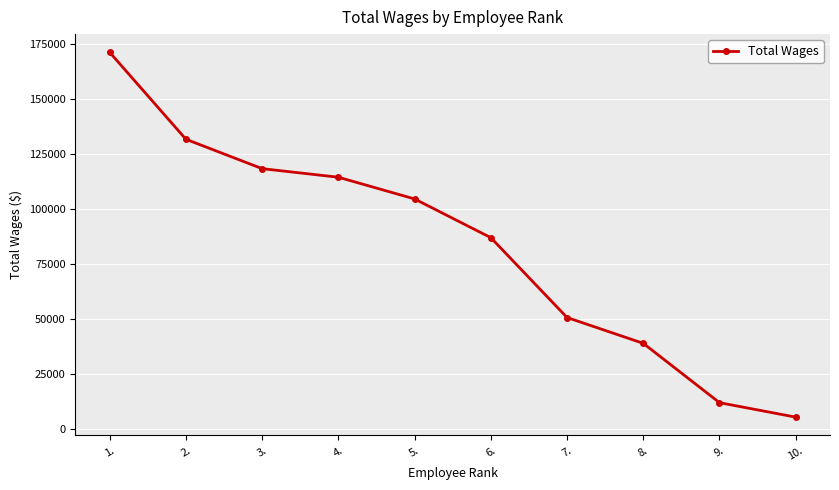

What is the value of the 9th point from the left?

11763